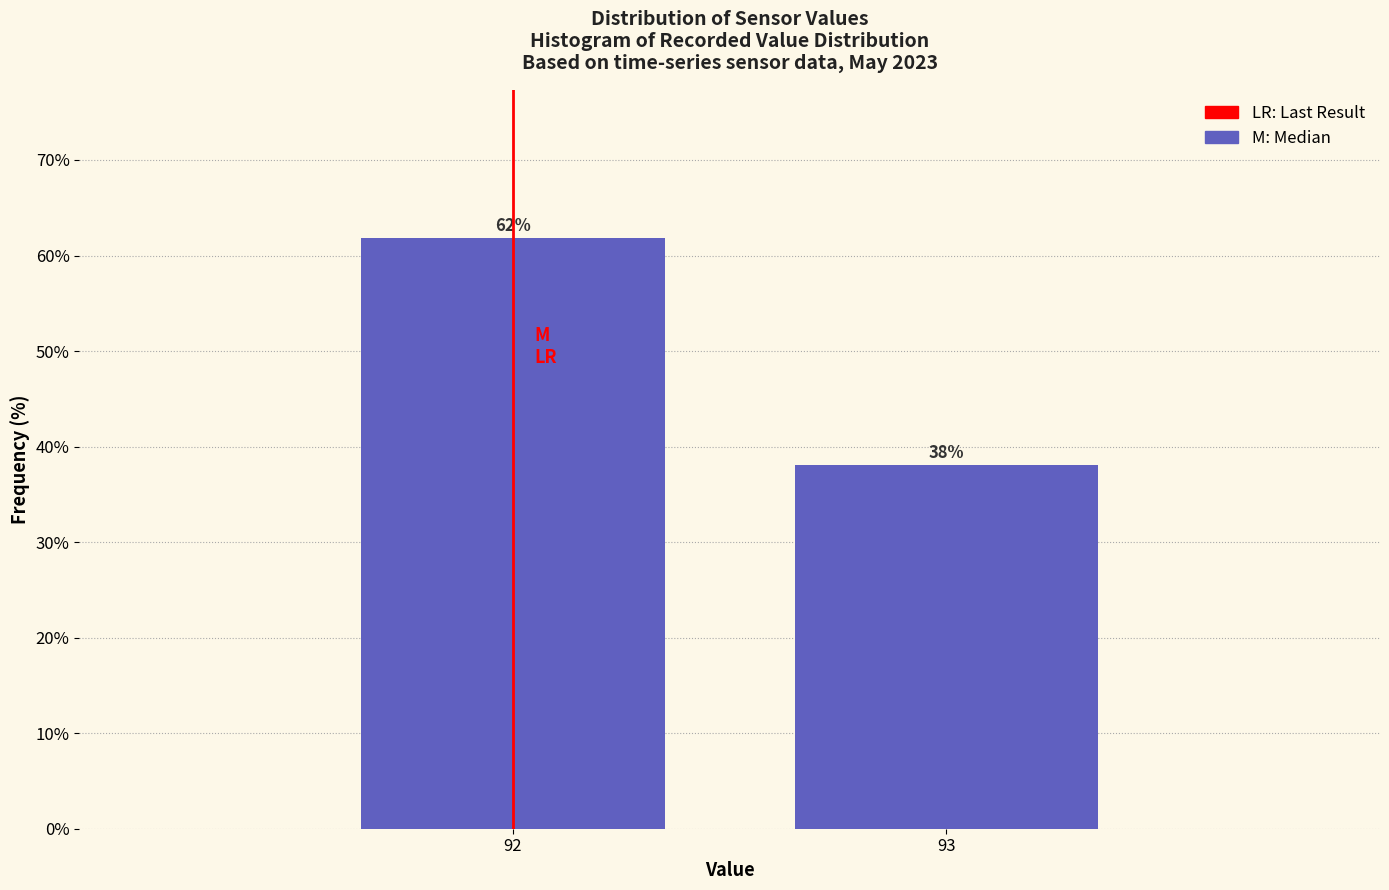

What is the sum of the values at 92 and 93?

100.0